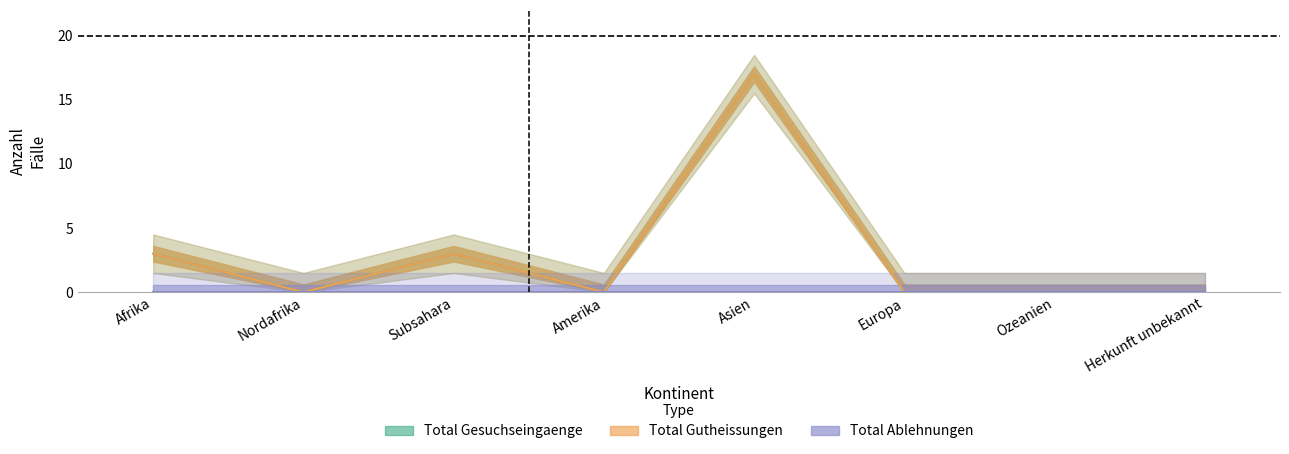

True or false: Total Gesuchseingaenge and Total Gutheissungen cross at least once.

False